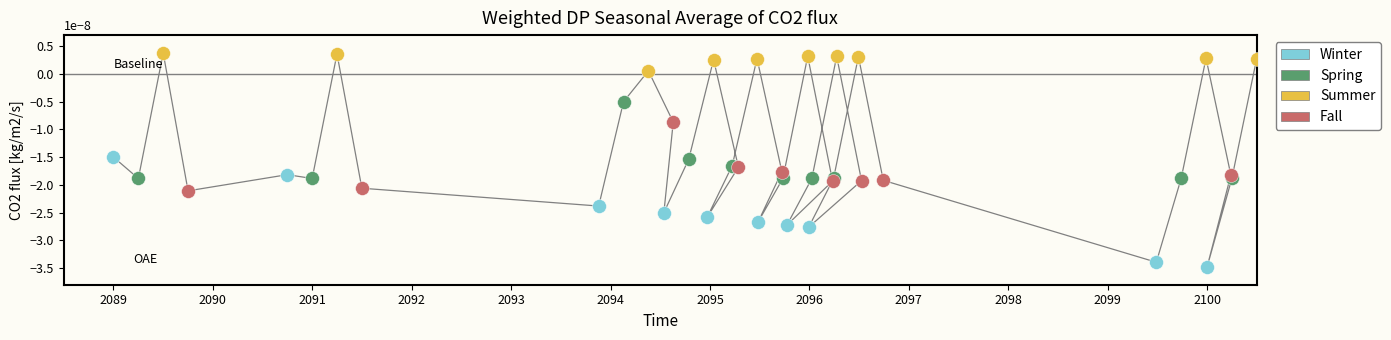

Rank the series at 2096 from lowest to highest value.

Winter, Fall, Spring, Summer